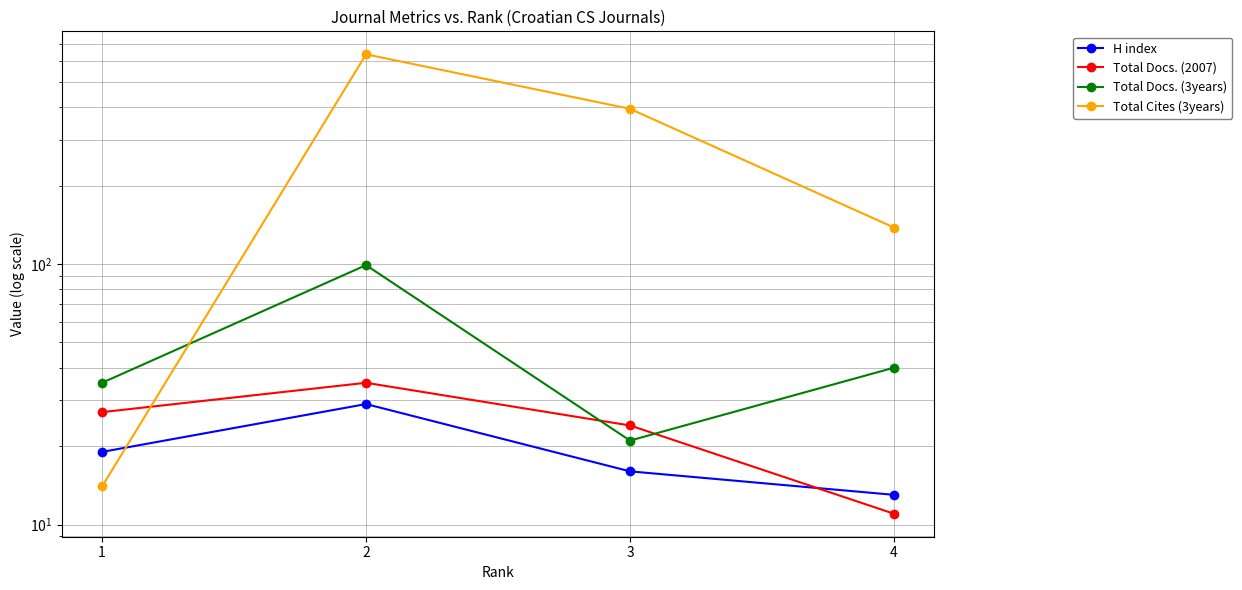

What is the difference between the H index values at 3 and 4?

3